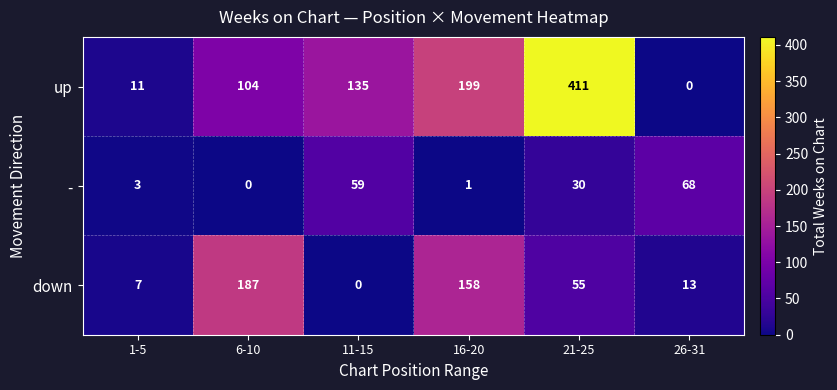

What is the sum of the down values at 21-25 and 26-31?

68